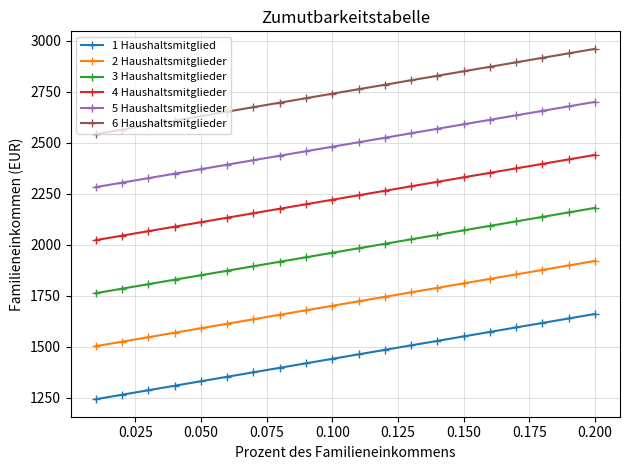

What is the highest value of the 6 Haushaltsmitglieder series?

2961.0